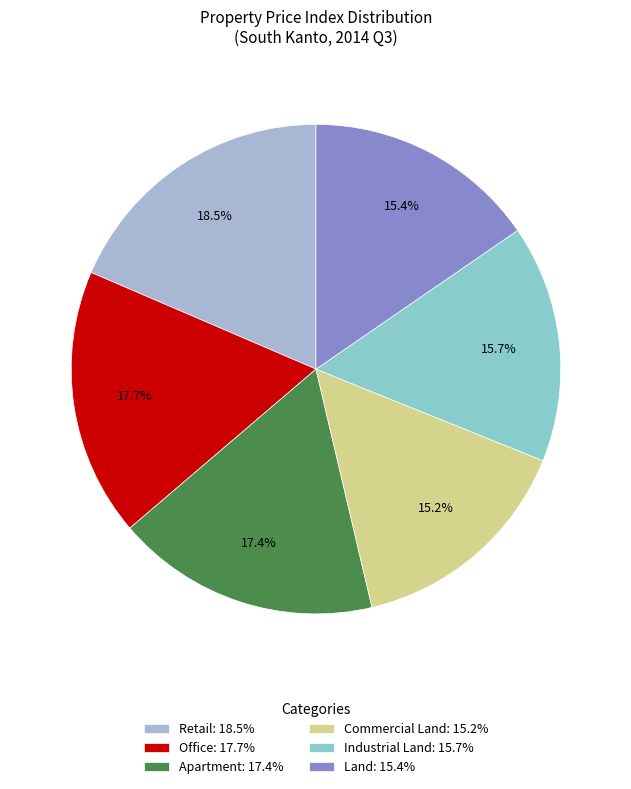

What percentage is the Apartment slice, to the nearest percent?

17%